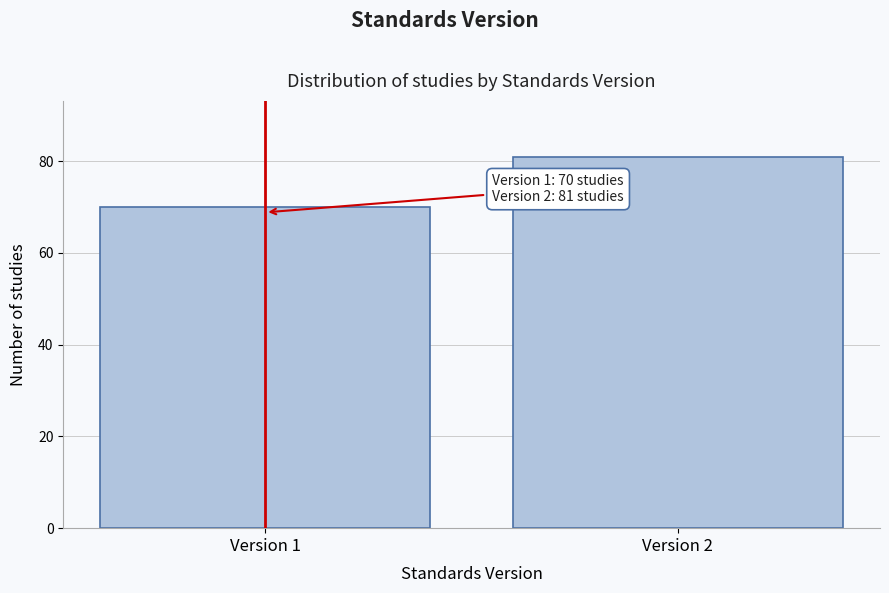

Reading left to right, extract all data points from this chart.

70	81